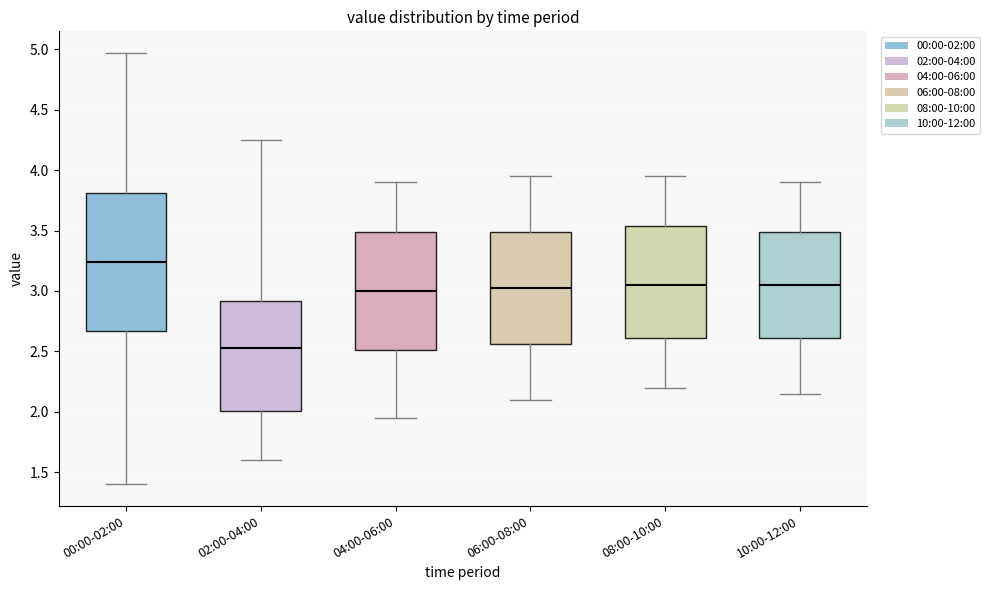

Where does the upper whisker of the box for 04:00-06:00 end on the y-axis? The values are not printed on the chart, so give them approximately, as read against the axis.

3.90